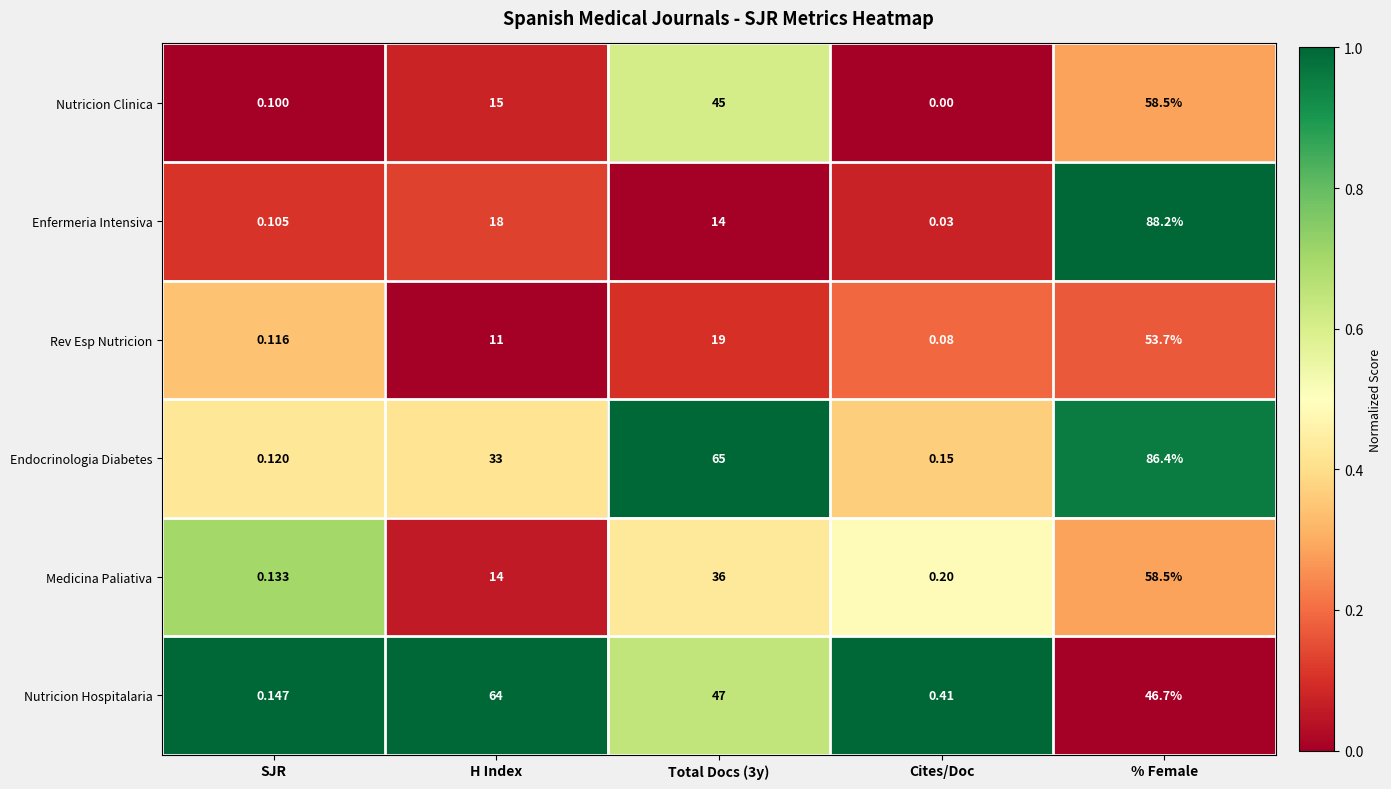

At Cites/Doc, list the series in order from smallest to largest.

Nutricion Clinica, Enfermeria Intensiva, Rev Esp Nutricion, Endocrinologia Diabetes, Medicina Paliativa, Nutricion Hospitalaria